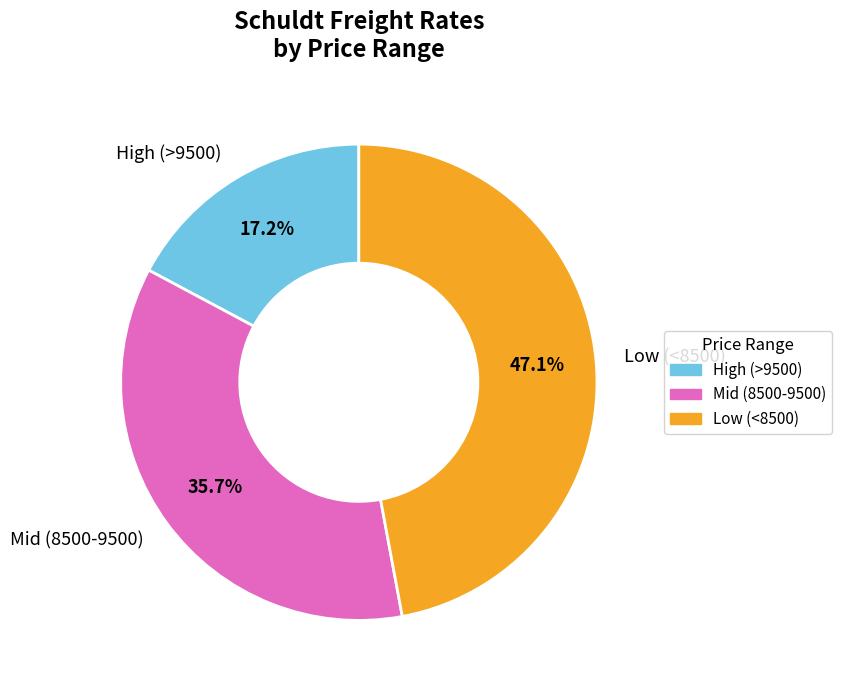

Combined, do High (>9500) and Mid (8500-9500) account for over 50%?

Yes